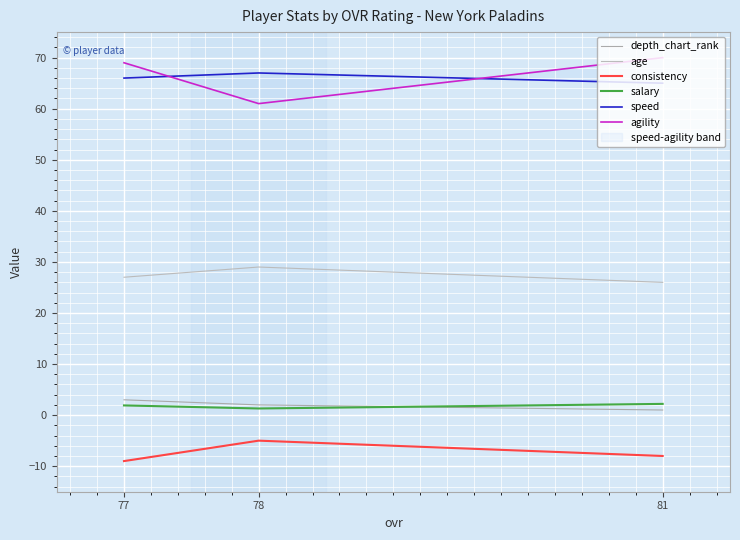

How many consistency values are between -9 and -5?

3